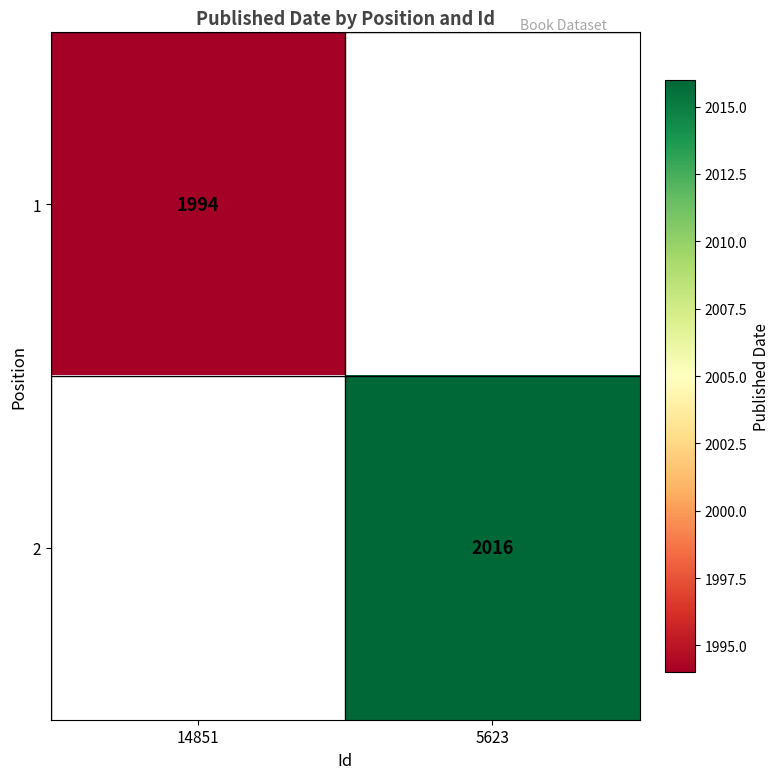

The value of 2 at 5623 is 981. True or false?

False